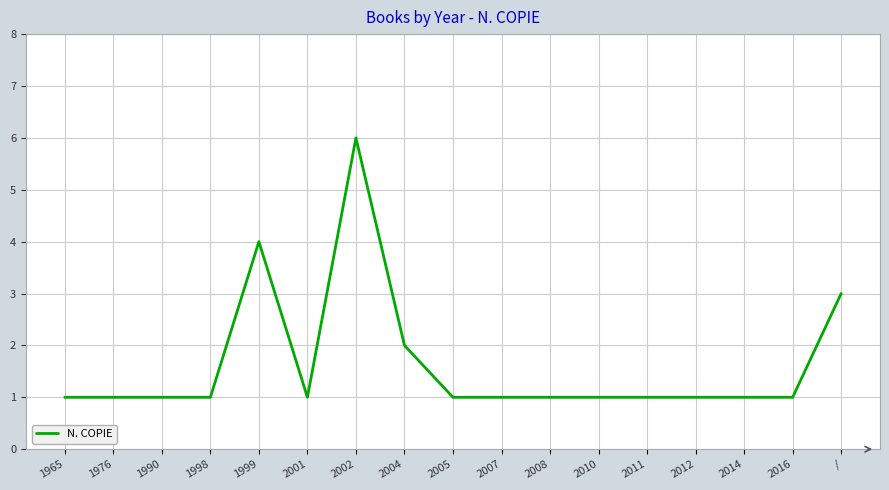

Which label corresponds to the largest value in the chart?

2002